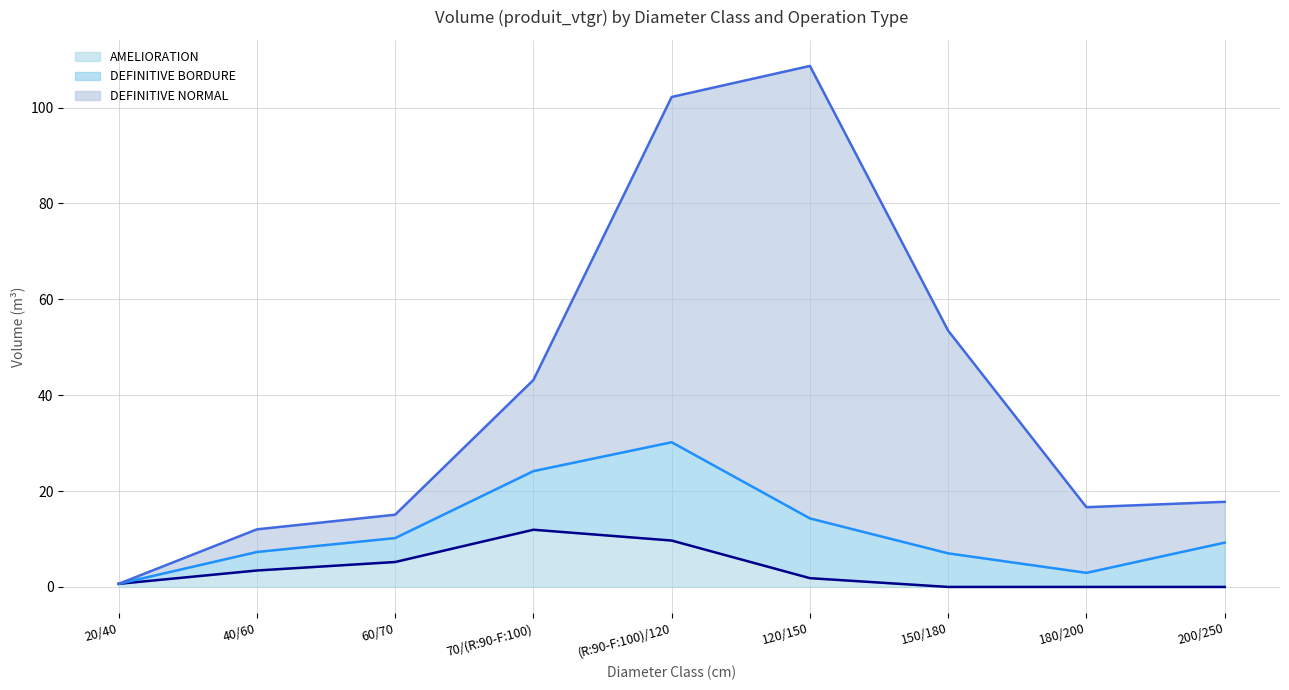

At which label does DEFINITIVE NORMAL first exceed 17?

70/(R:90-F:100)